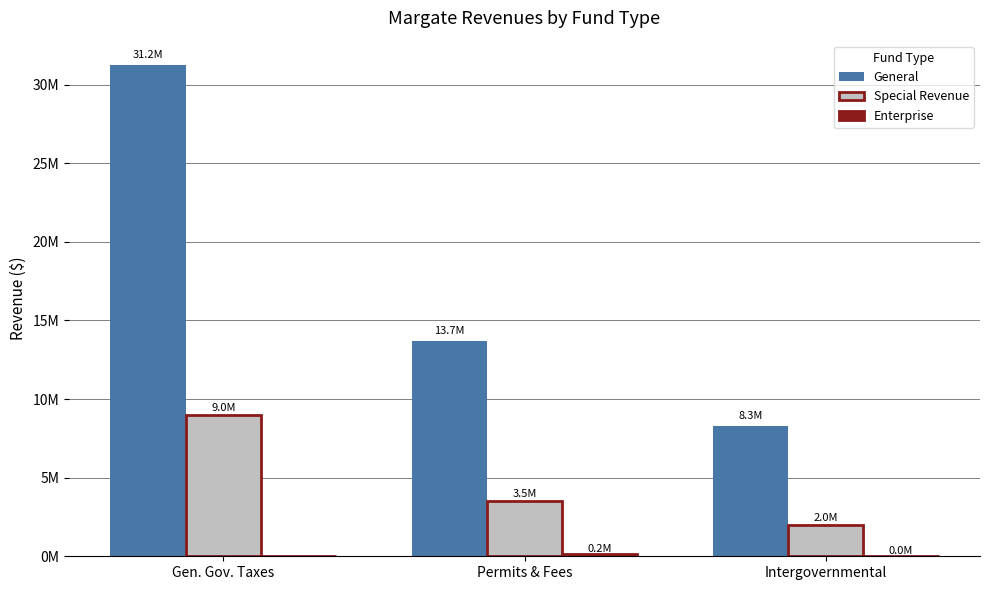

At which label does General reach its peak?

Gen. Gov. Taxes